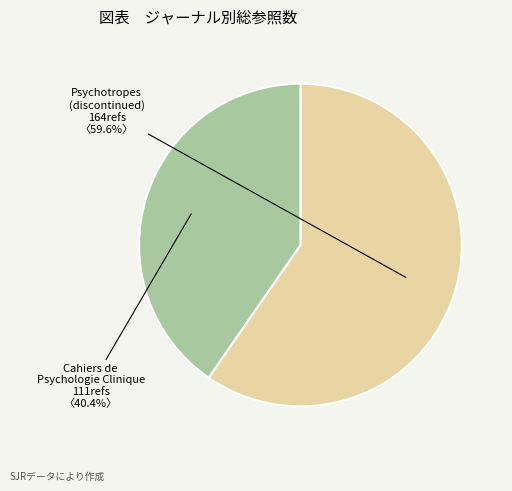

Which has a higher value, Psychotropes (discontinued) or Cahiers de Psychologie Clinique?

Psychotropes (discontinued)